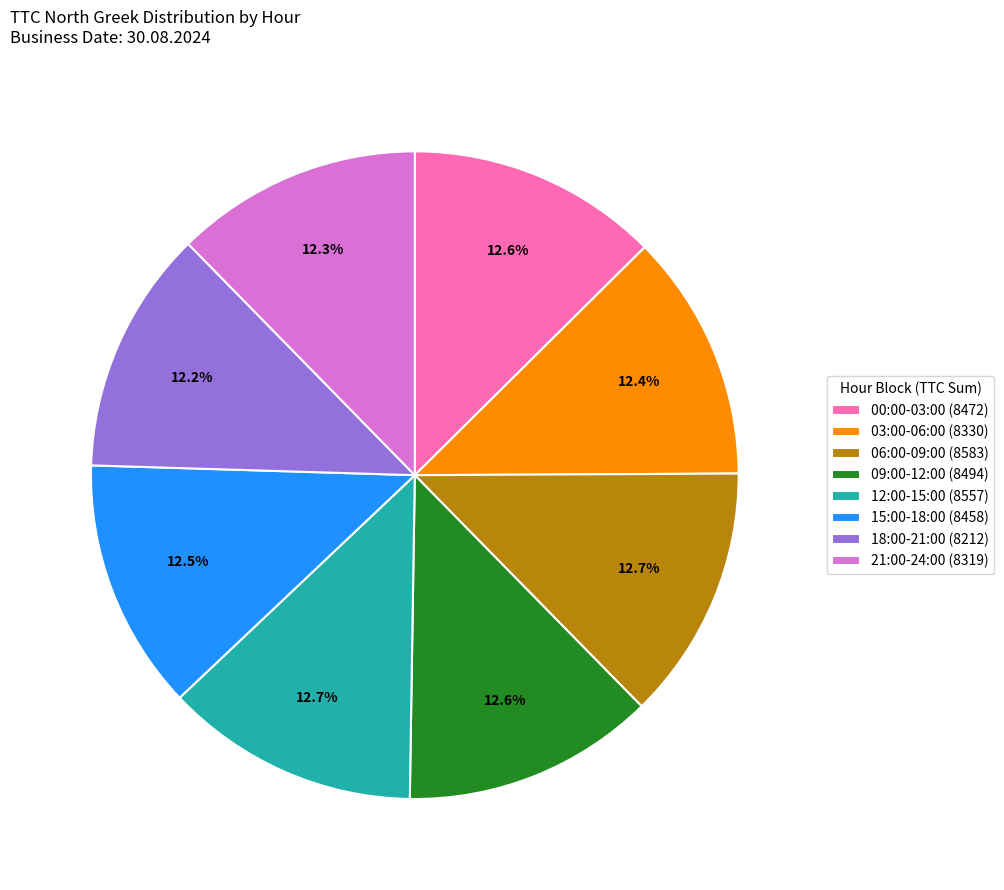

Do 21:00-24:00 (8319) and 18:00-21:00 (8212) together represent more than half of the pie?

No